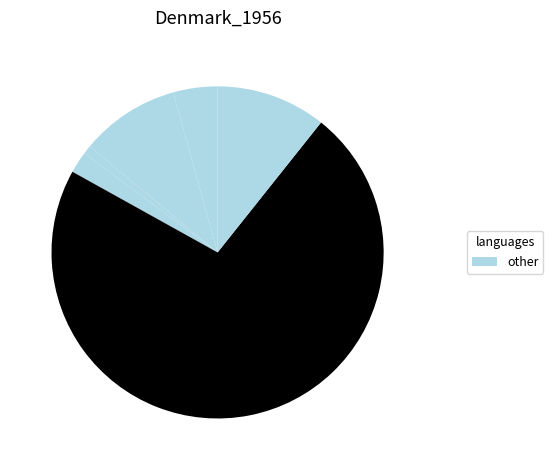

How many segments does this pie chart have?

6